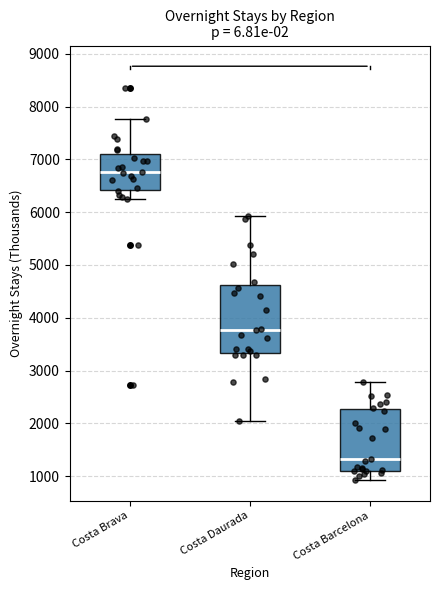

Where does the upper whisker of the box for Costa Daurada end on the y-axis? The values are not printed on the chart, so give them approximately, as read against the axis.

5900